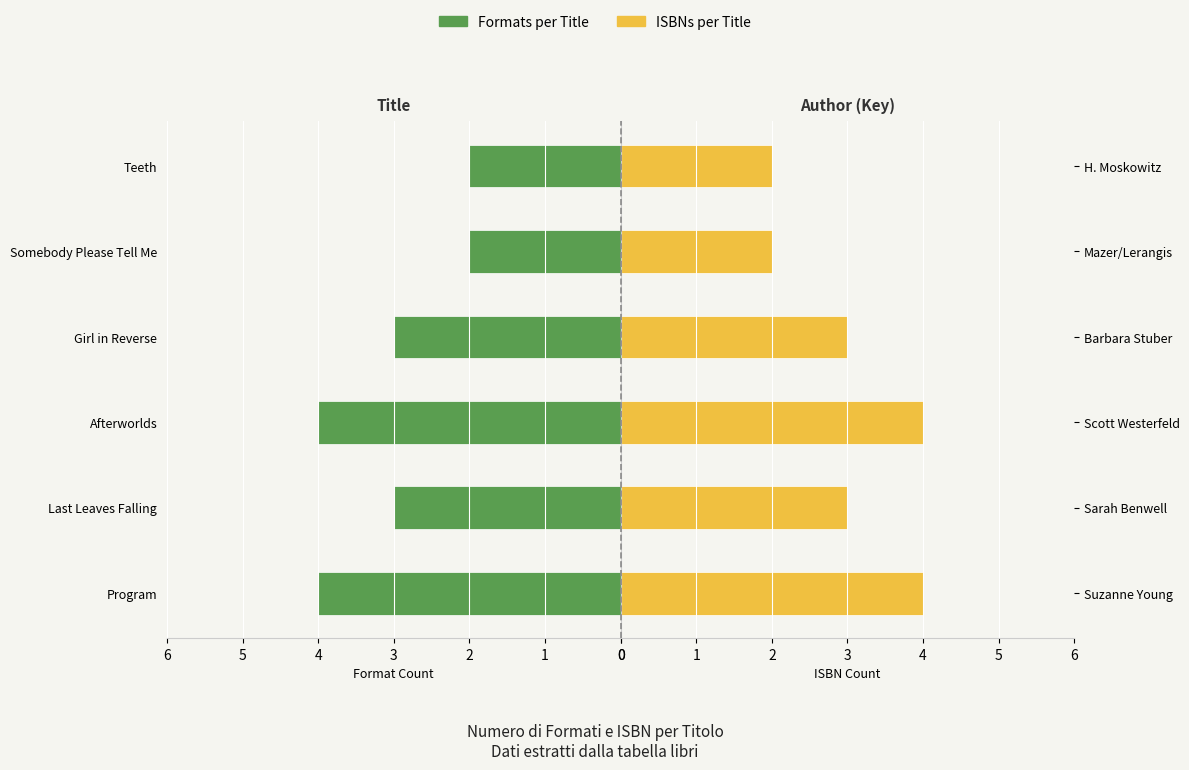

Reading left to right, what are all the values shown in this chart?

Formats (eBook/Audio/etc): 4	3	4	3	2	2
ISBNs per Title: 4	3	4	3	2	2